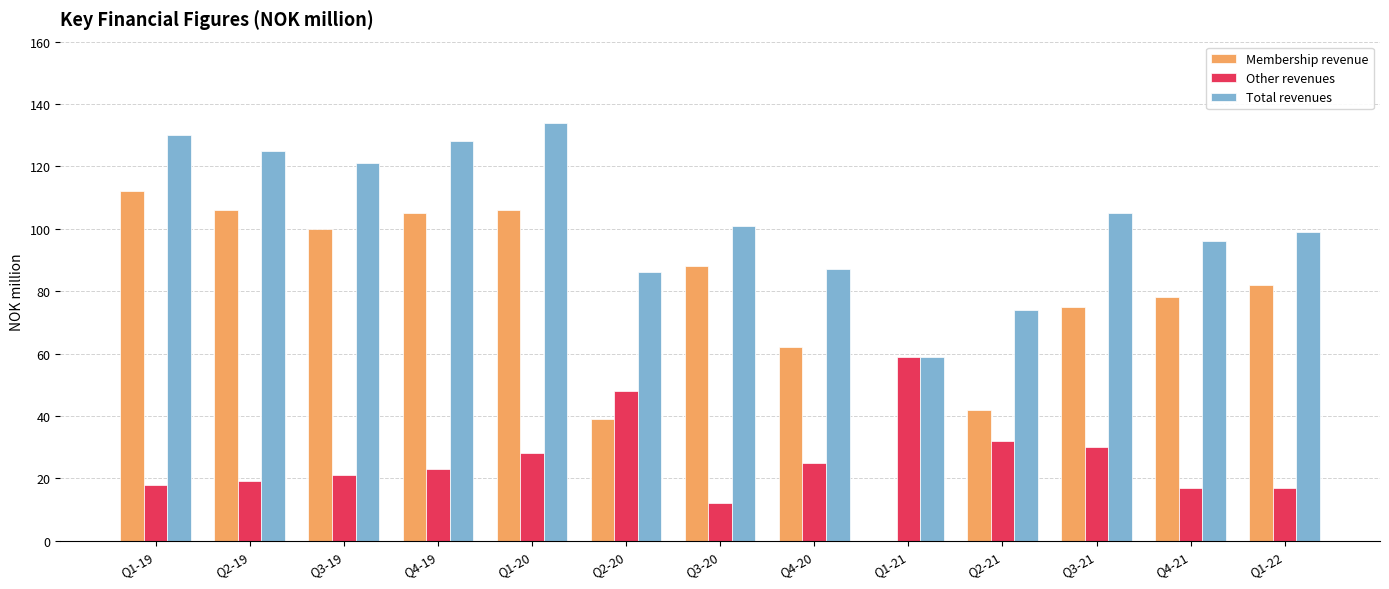

What is the sum of the Membership revenue values at Q2-19 and Q3-19?

206